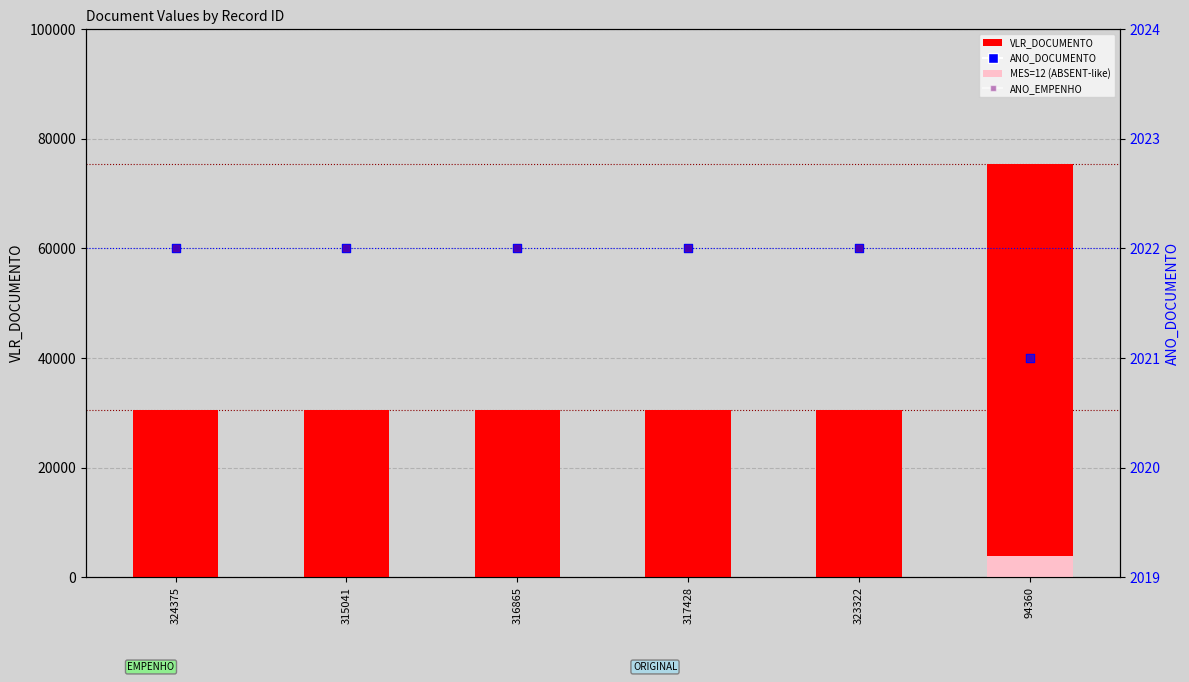

At which category is the sum across all series the highest?

94360